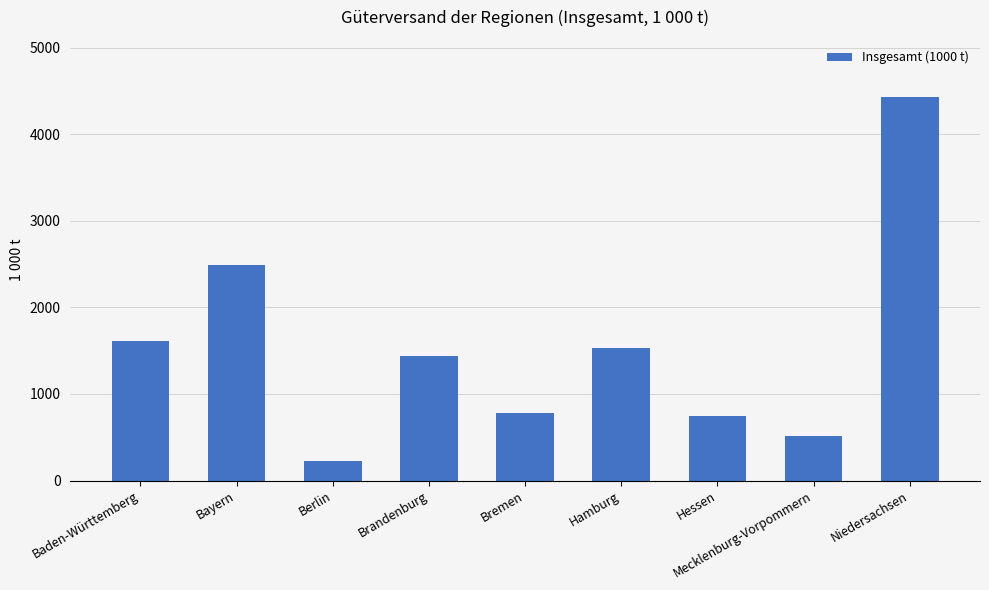

What is the ratio of the value at Berlin to the value at Hessen?

0.3